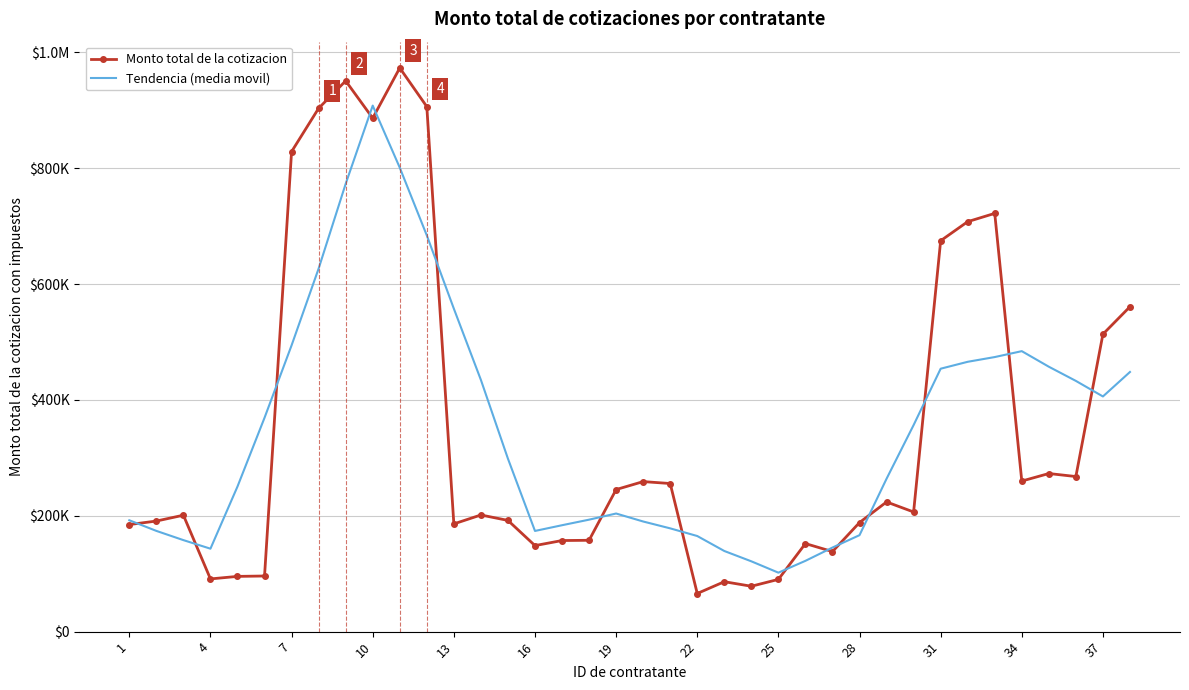

What are all the series names shown in the legend?

Monto total de la cotizacion, Tendencia (media movil)